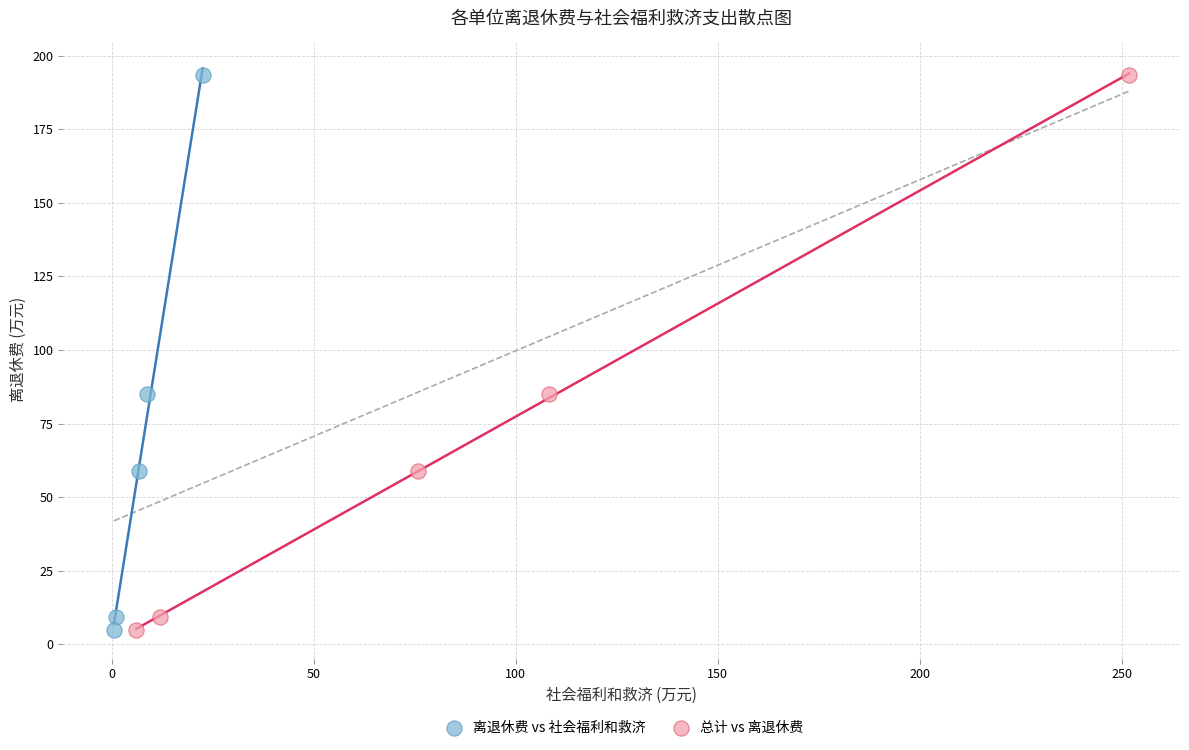

What are all the series names shown in the legend?

离退休费 vs 社会福利和救济, 总计 vs 离退休费